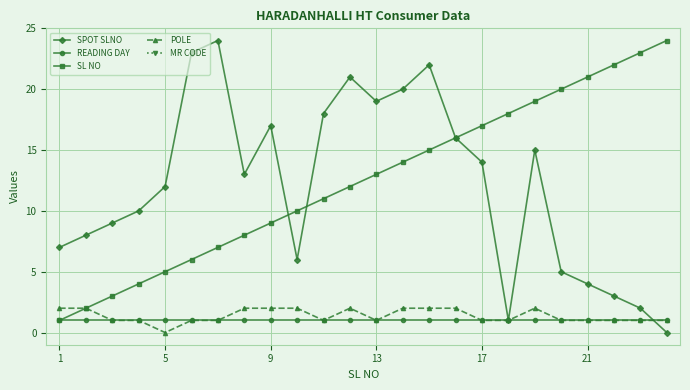

True or false: READING DAY and POLE intersect in this chart.

False